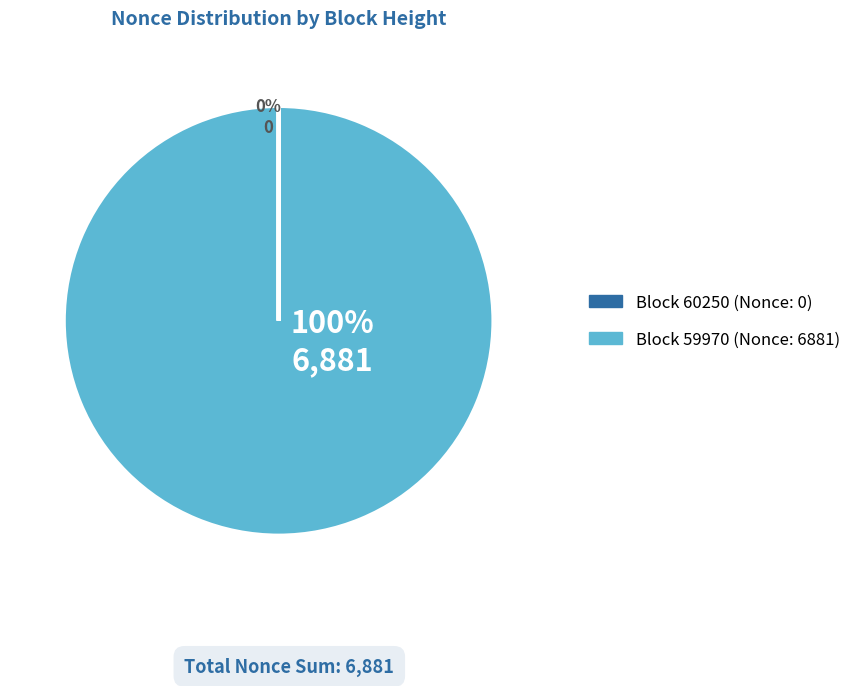

Is the sum of 59970 and 60250 greater than half?

Yes